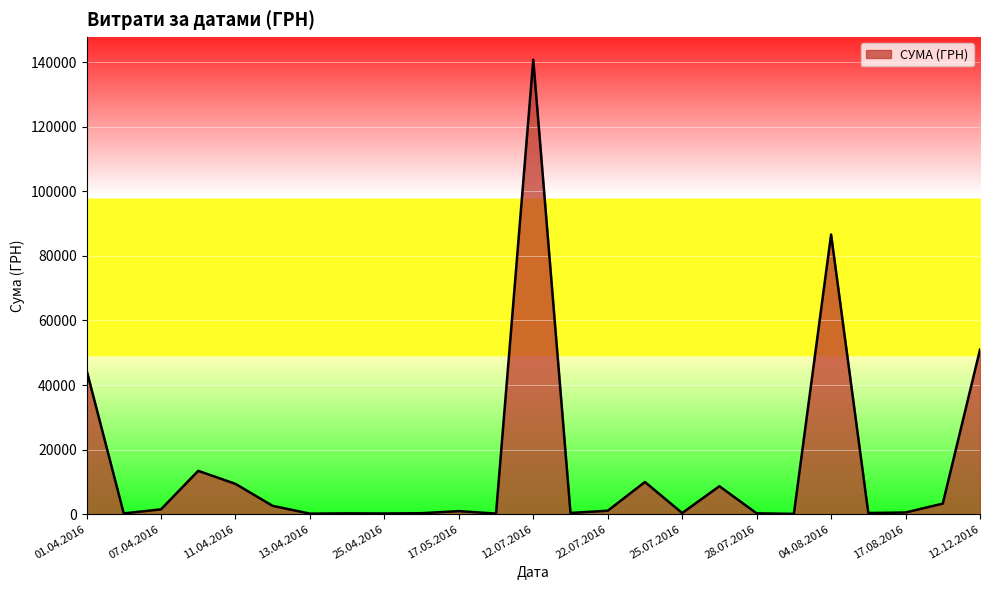

What is the greatest value displayed?

140706.2